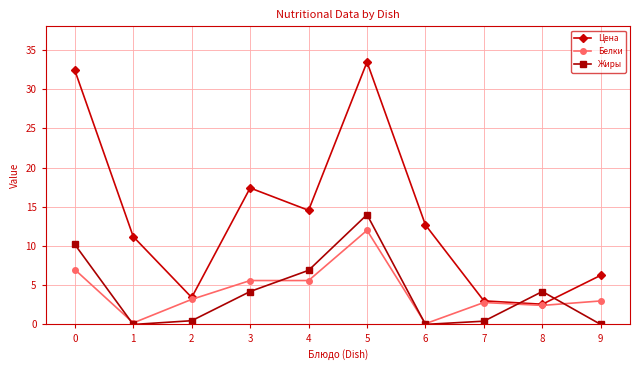

Between which two adjacent categories do Жиры and Цена first intersect?

7 and 8